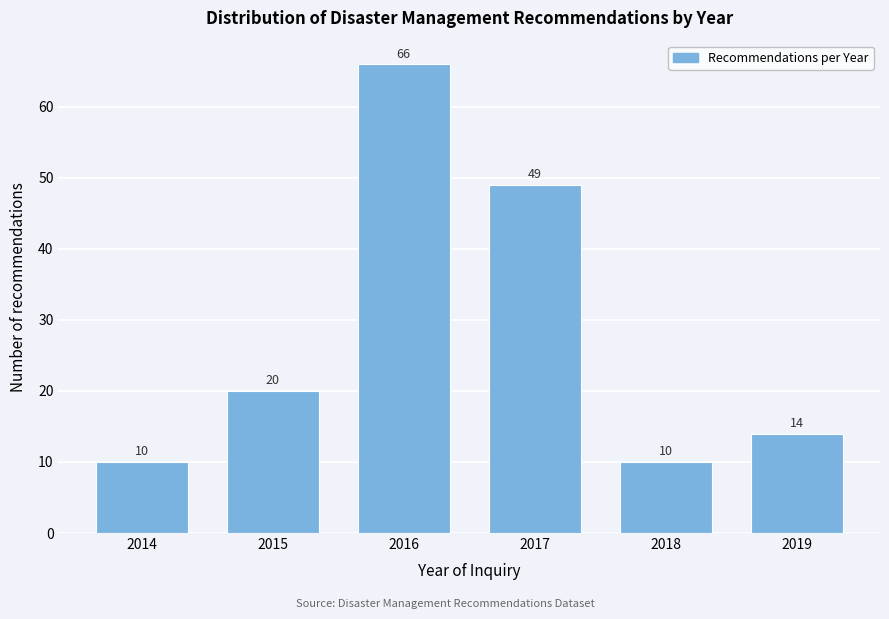

Reading left to right, list all the values displayed in this chart.

10	20	66	49	10	14